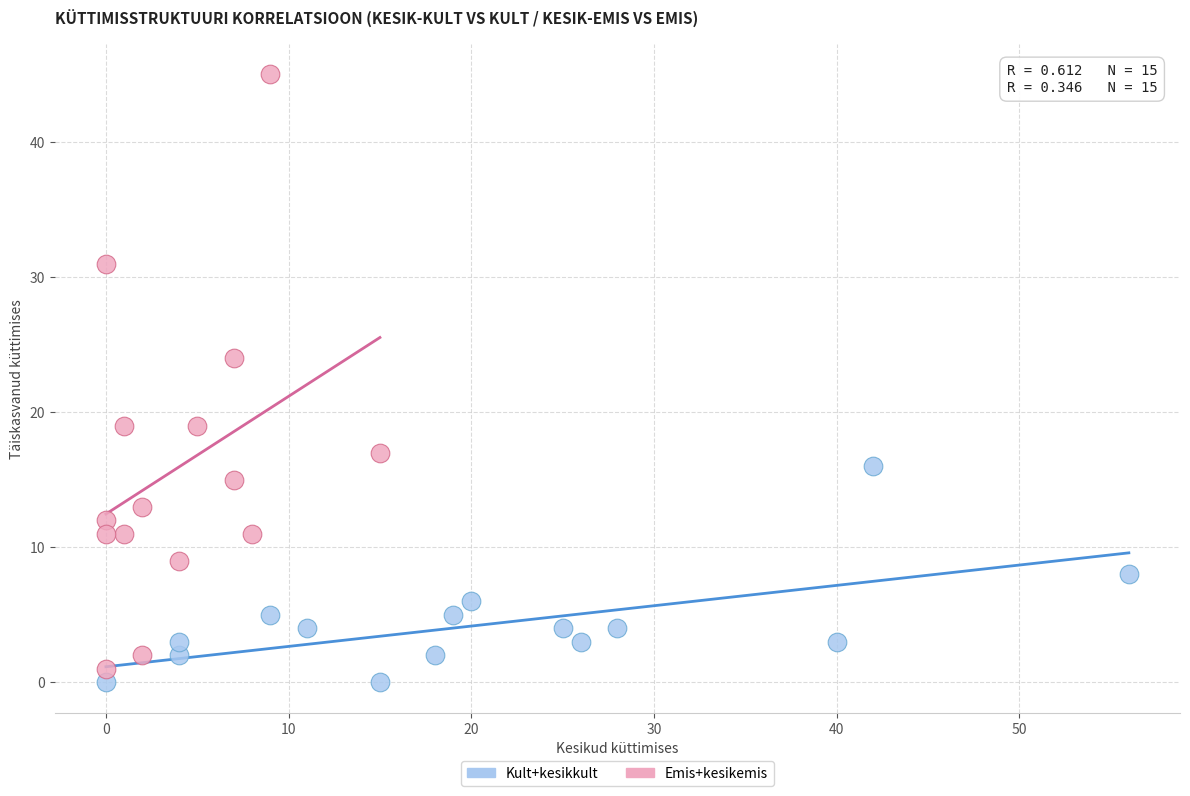

Which series contains the highest Y value?

Emis+kesikemis